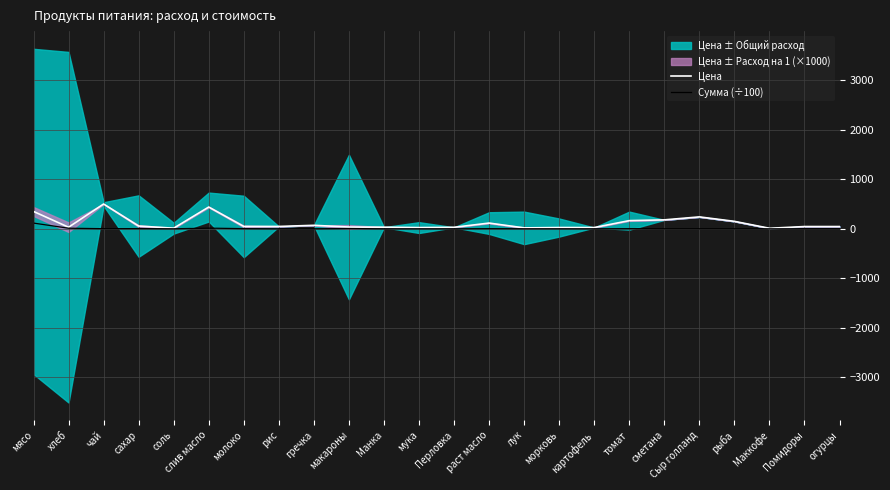

What is the sum of the Цена values at молоко and соль?

59.0